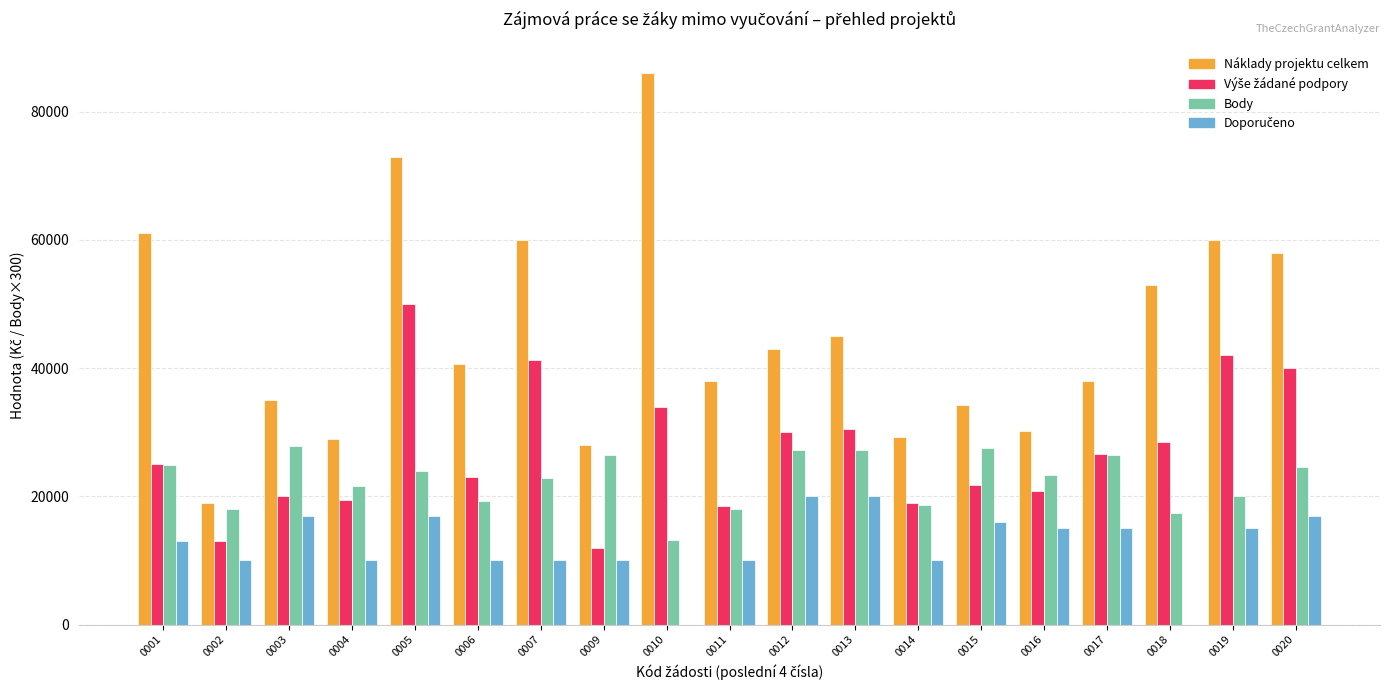

Which series has the largest total across all categories?

Náklady projektu celkem